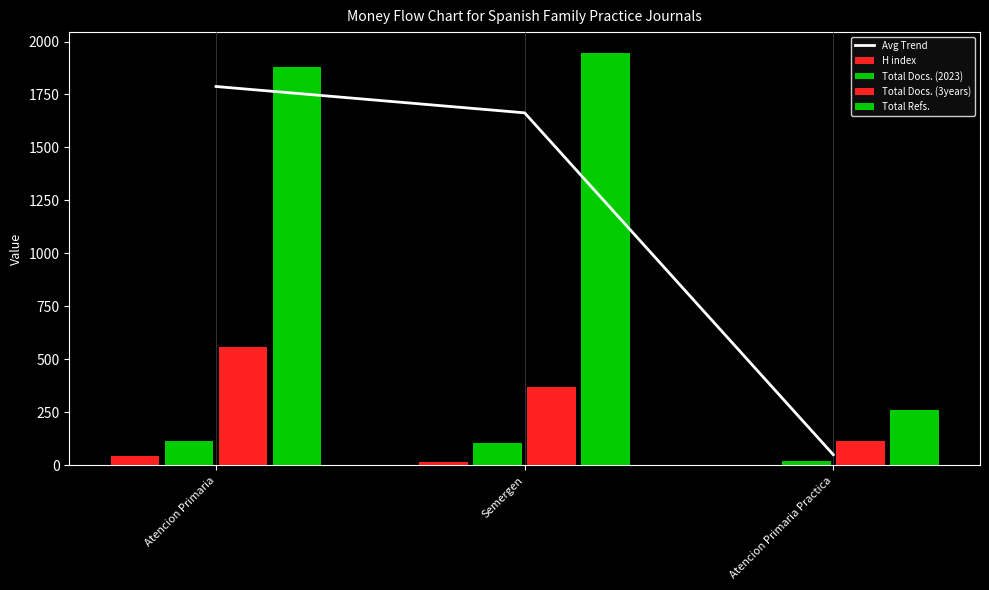

True or false: H index has a value of 7.2 at Semergen.

False